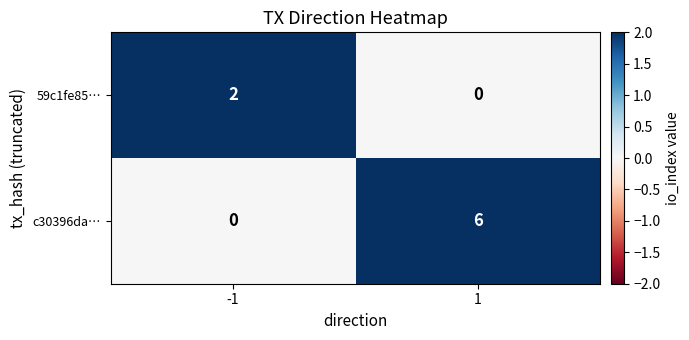

How many data points does each series have?

2